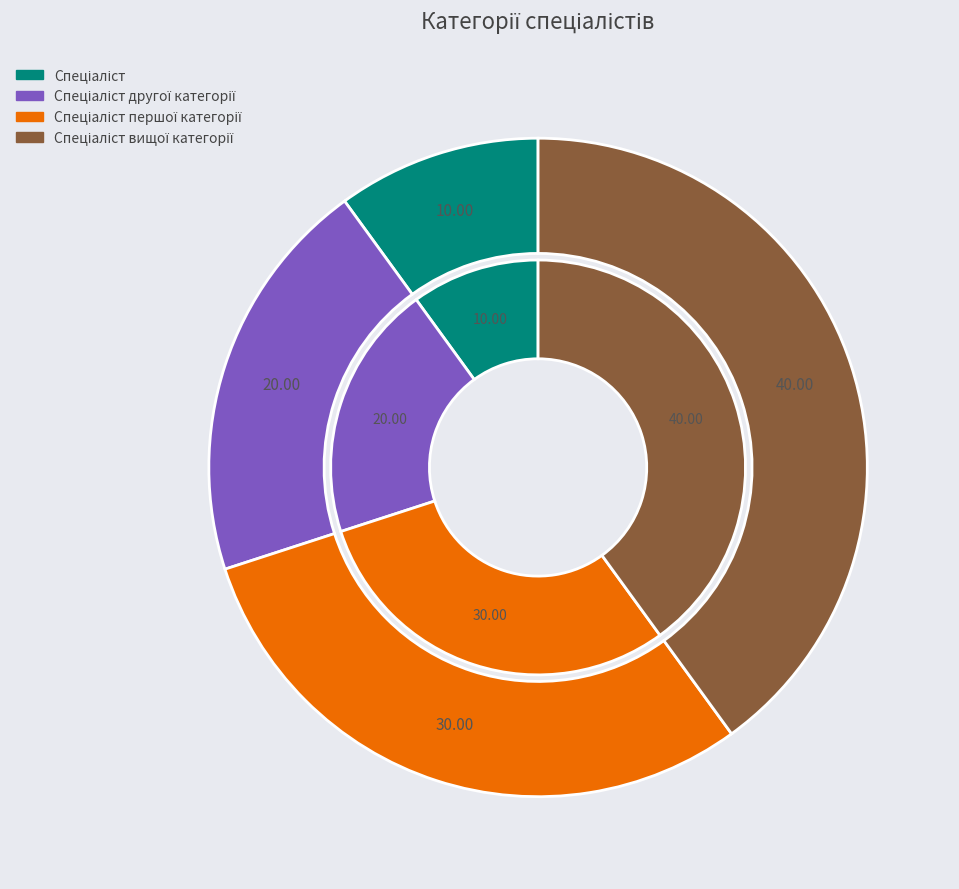

Rank the categories by value from highest to lowest.

Спеціаліст вищої категорії, Спеціаліст першої категорії, Спеціаліст другої категорії, Спеціаліст